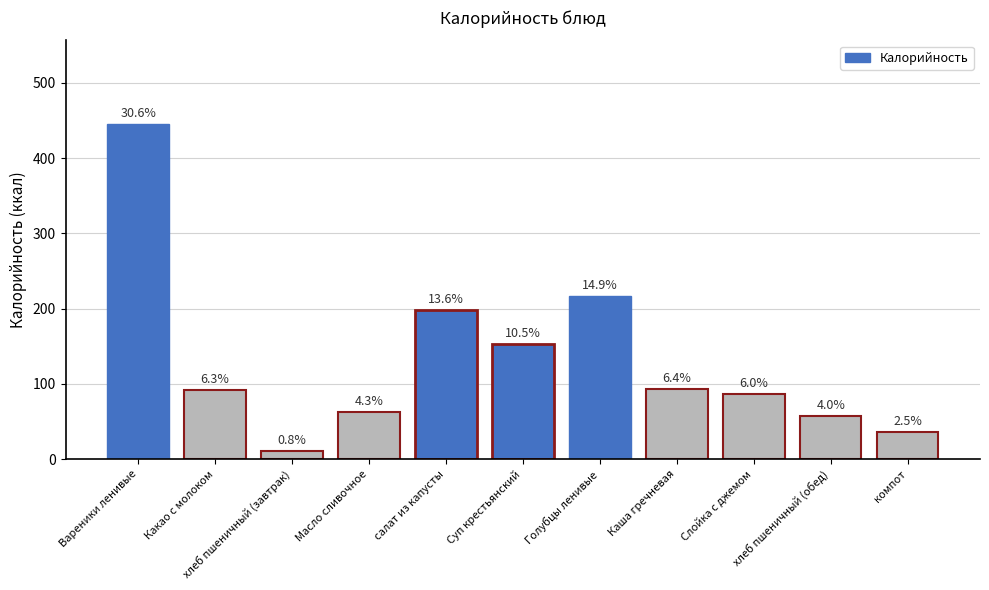

What position from the left is салат из капусты?

5